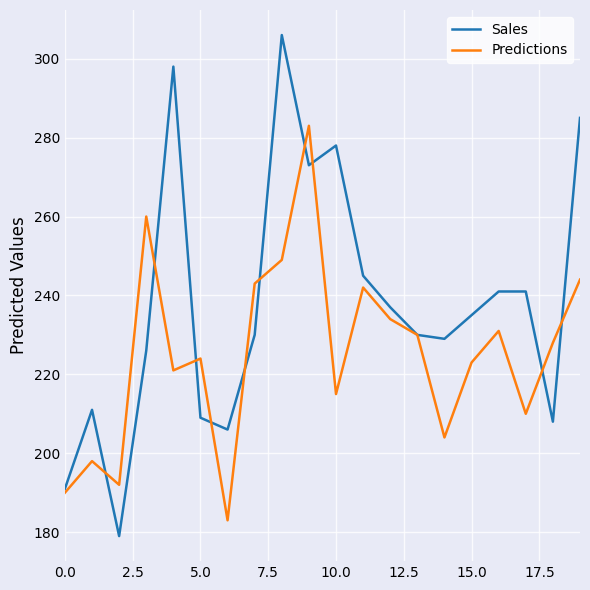

What is the lowest value of the Sales series?

179